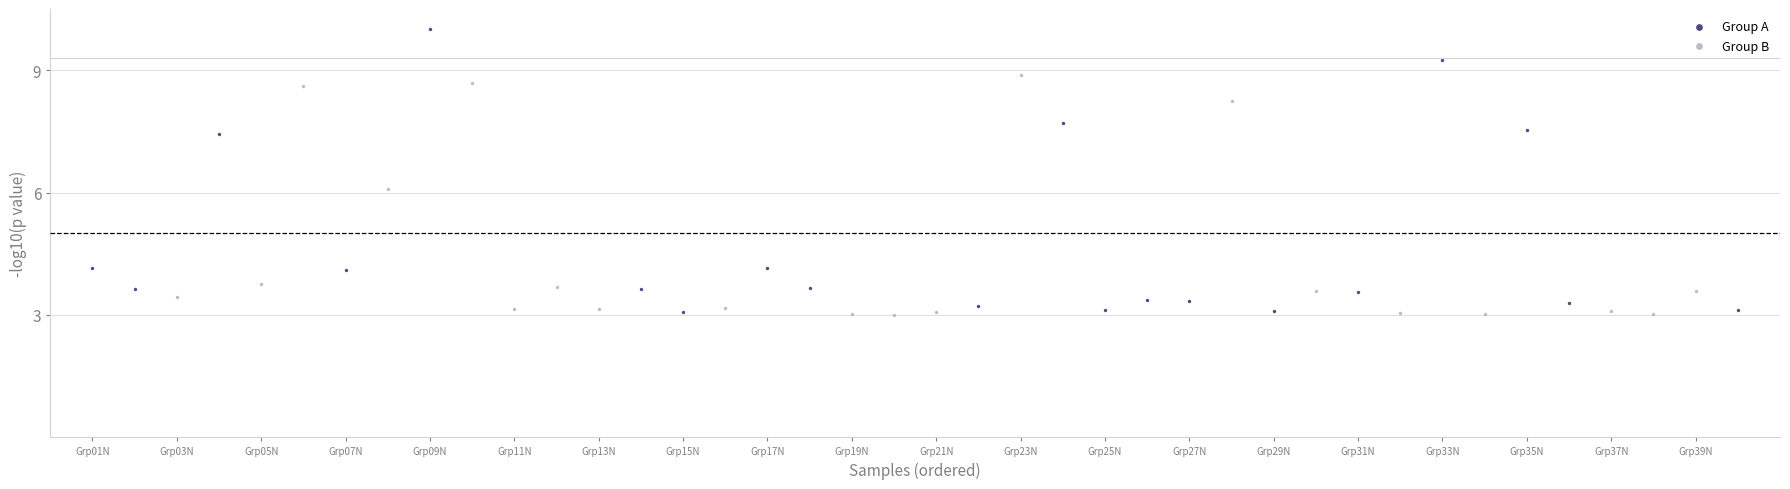

Which series has the widest spread of Y values?

Group A